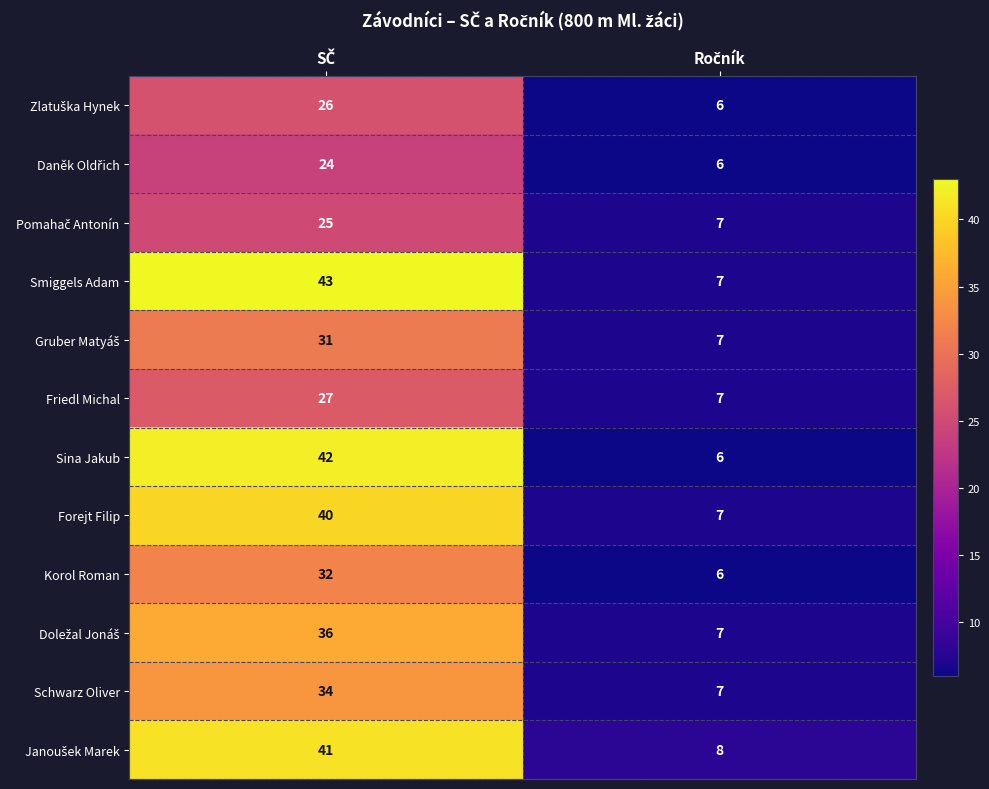

What is the difference between the maximum and minimum values in the Smiggels Adam series?

36